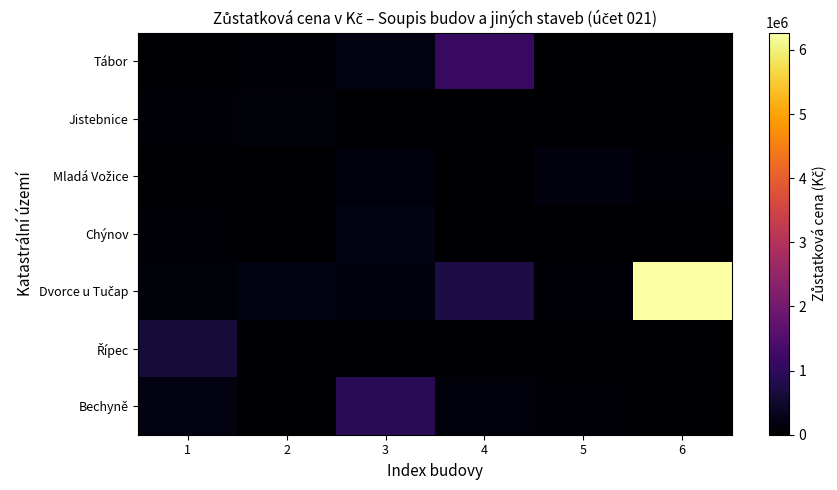

At which category is the sum across all series the highest?

6